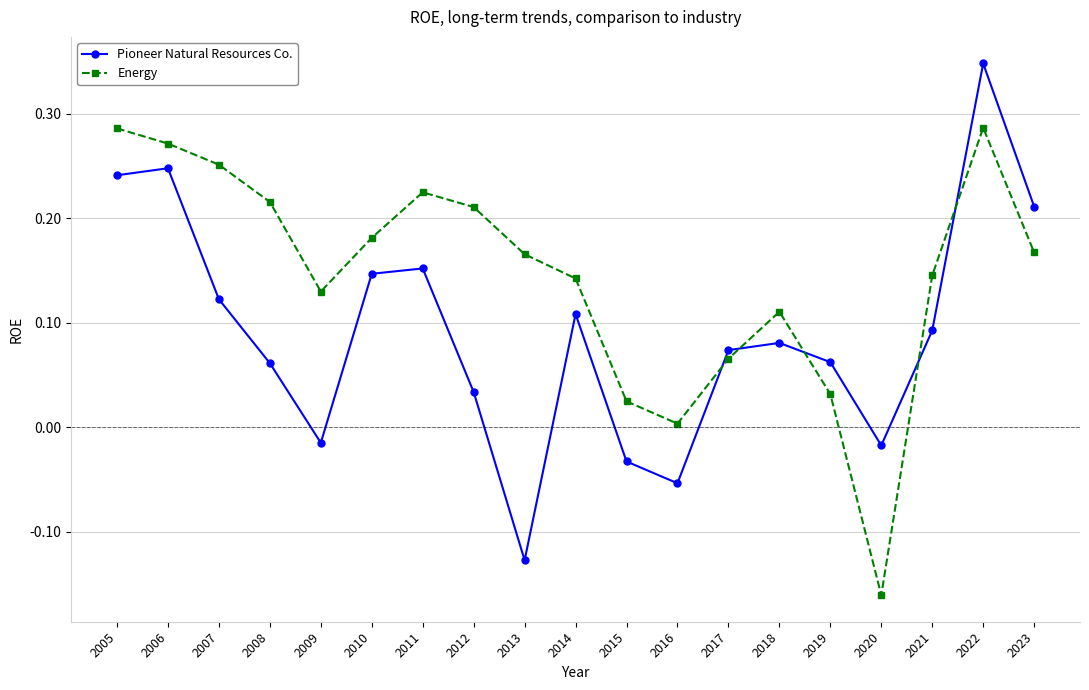

What are all the series names shown in the legend?

Pioneer Natural Resources Co., Energy